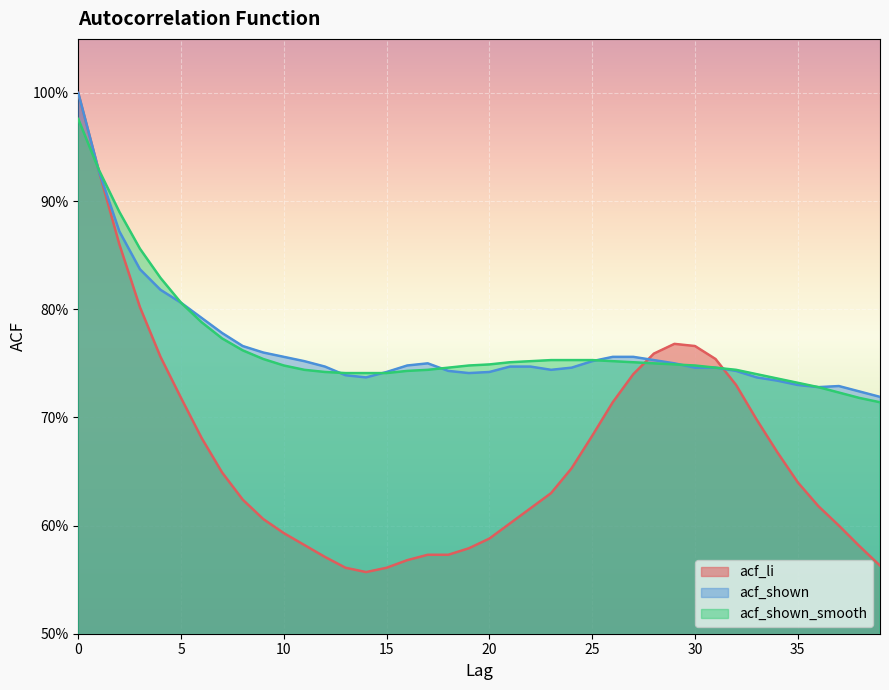

Reading right to left, extract all data points from this chart.

acf_li: 39=0.6	38=0.6	37=0.6	36=0.6	35=0.6	34=0.7	33=0.7	32=0.7	31=0.8	30=0.8	29=0.8	28=0.8	27=0.7	26=0.7	25=0.7	24=0.7	23=0.6	22=0.6	21=0.6	20=0.6	19=0.6	18=0.6	17=0.6	16=0.6	15=0.6	14=0.6	13=0.6	12=0.6	11=0.6	10=0.6	9=0.6	8=0.6	7=0.6	6=0.7	5=0.7	4=0.8	3=0.8	2=0.9	1=0.9	0=1.0
acf_shown: 39=0.7	38=0.7	37=0.7	36=0.7	35=0.7	34=0.7	33=0.7	32=0.7	31=0.7	30=0.7	29=0.8	28=0.8	27=0.8	26=0.8	25=0.8	24=0.7	23=0.7	22=0.7	21=0.7	20=0.7	19=0.7	18=0.7	17=0.8	16=0.7	15=0.7	14=0.7	13=0.7	12=0.7	11=0.8	10=0.8	9=0.8	8=0.8	7=0.8	6=0.8	5=0.8	4=0.8	3=0.8	2=0.9	1=0.9	0=1.0
acf_shown_smooth: 39=0.7	38=0.7	37=0.7	36=0.7	35=0.7	34=0.7	33=0.7	32=0.7	31=0.7	30=0.7	29=0.7	28=0.8	27=0.8	26=0.8	25=0.8	24=0.8	23=0.8	22=0.8	21=0.8	20=0.7	19=0.7	18=0.7	17=0.7	16=0.7	15=0.7	14=0.7	13=0.7	12=0.7	11=0.7	10=0.7	9=0.8	8=0.8	7=0.8	6=0.8	5=0.8	4=0.8	3=0.9	2=0.9	1=0.9	0=1.0